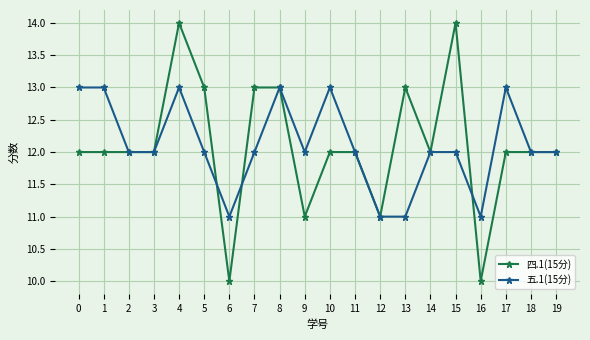

What is the total value across all series at 5?

25